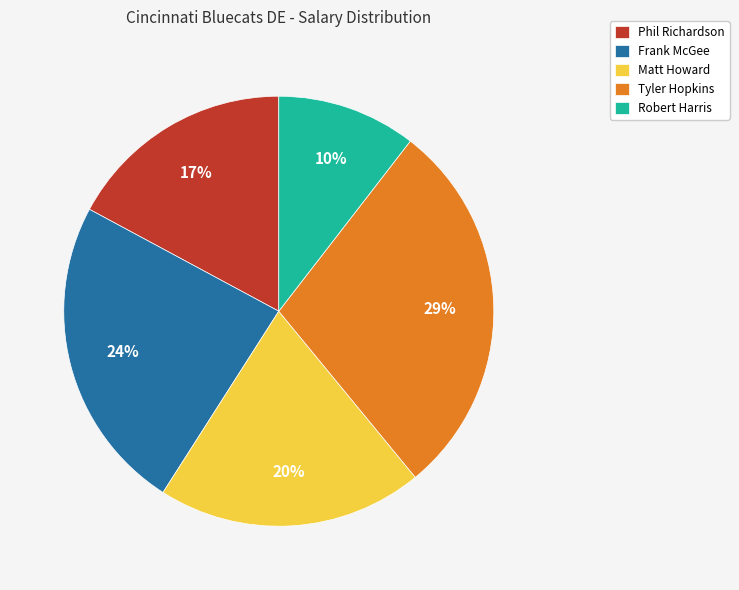

Rank the categories by value from lowest to highest.

Robert Harris, Phil Richardson, Matt Howard, Frank McGee, Tyler Hopkins